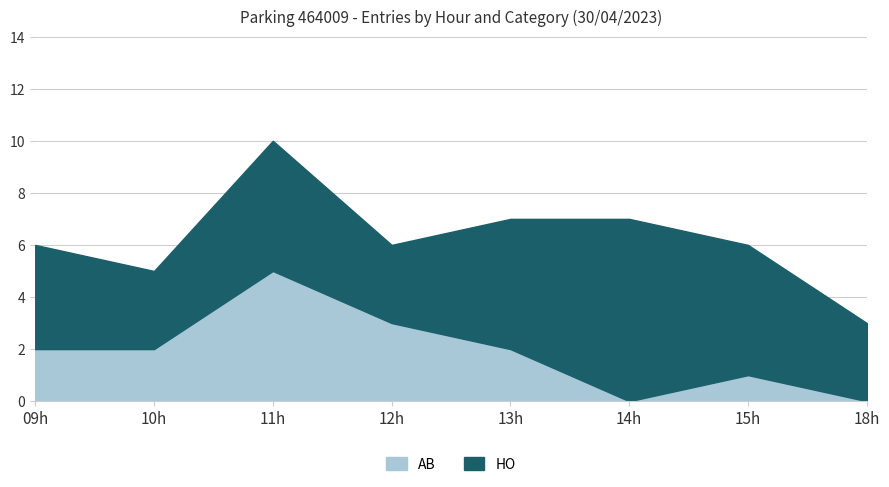

Read the HO value at 12:00, to the nearest 5.

5